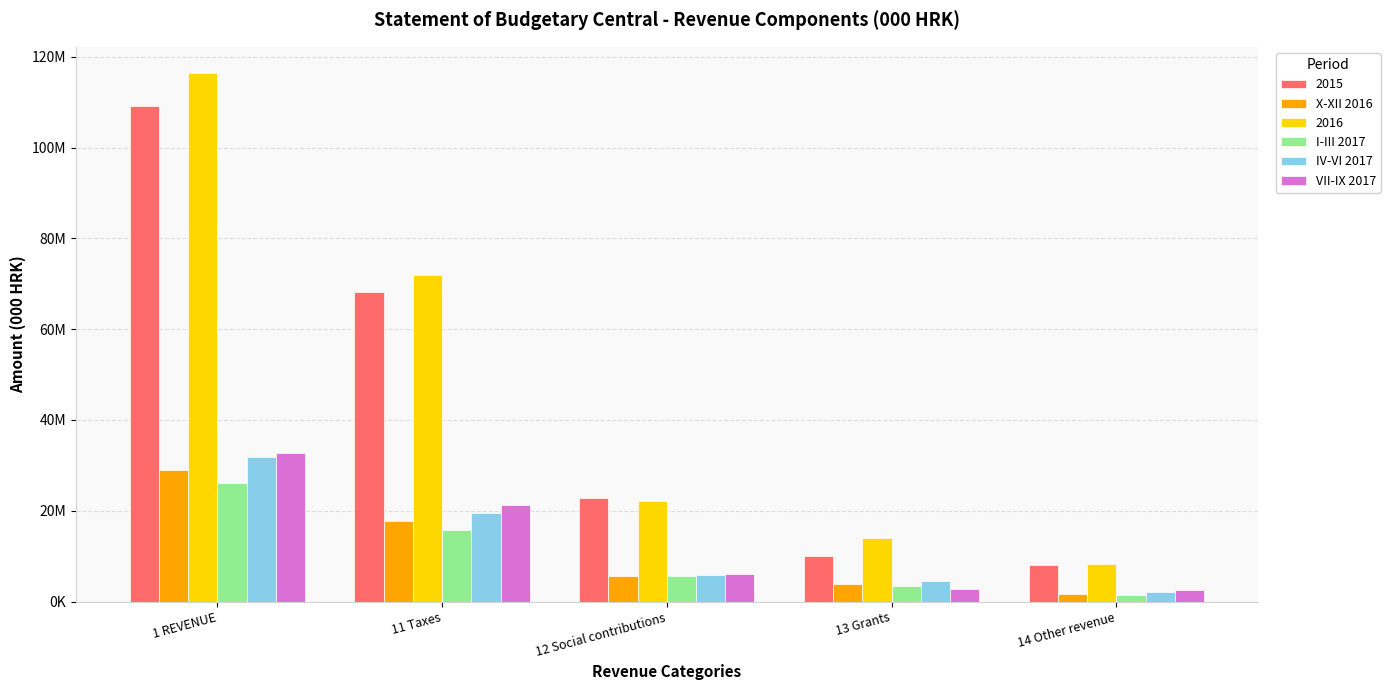

What are all the series names shown in the legend?

2015, X-XII 2016, 2016, I-III 2017, IV-VI 2017, VII-IX 2017